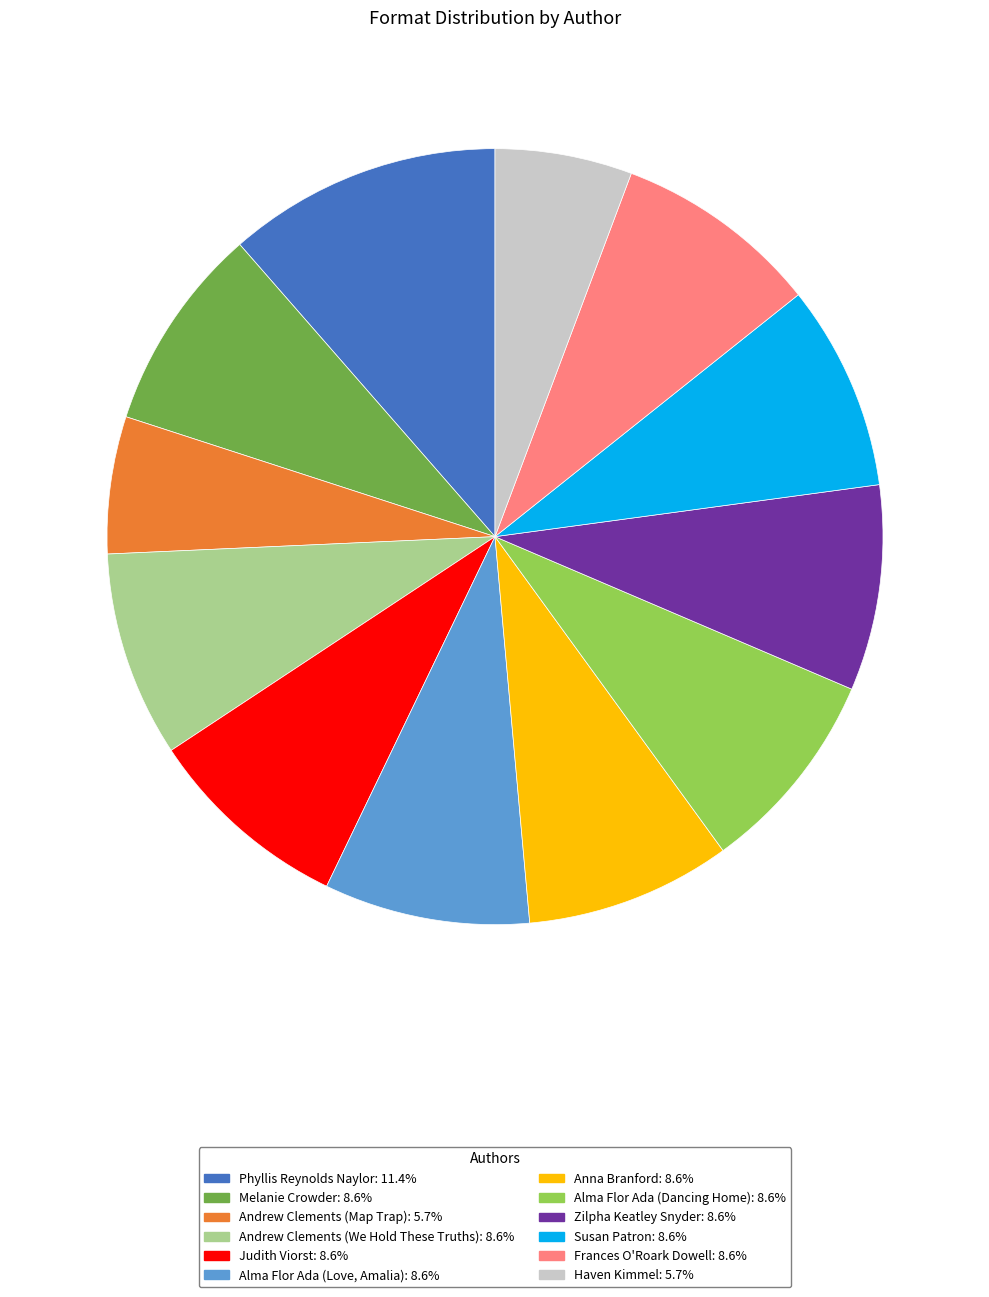

The Frances O'Roark Dowell slice represents 9% of the pie. True or false?

True